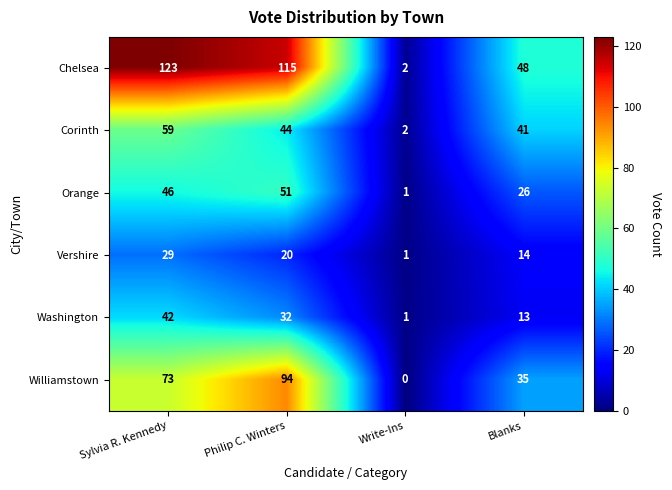

What is the difference between the Corinth values at Blanks and Write-Ins?

39